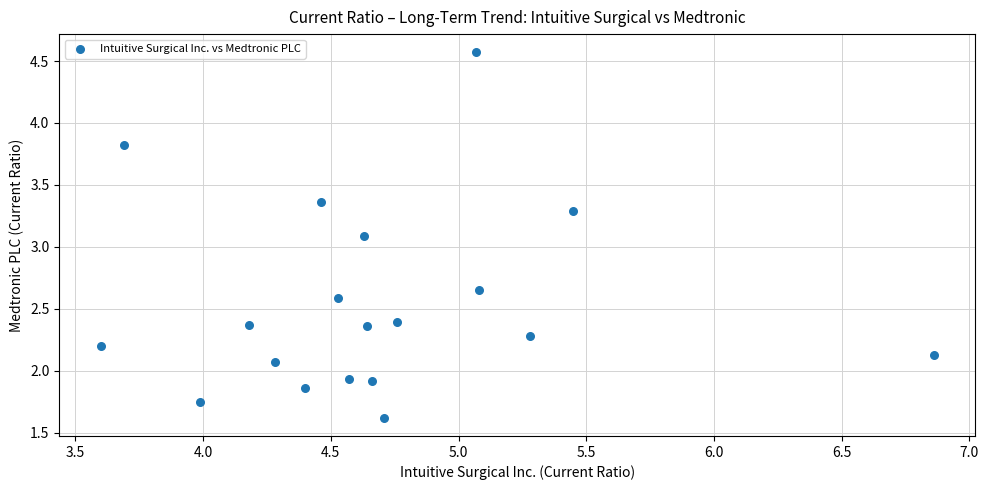

What Y value in the scatter plot is closest to 3?

3.1